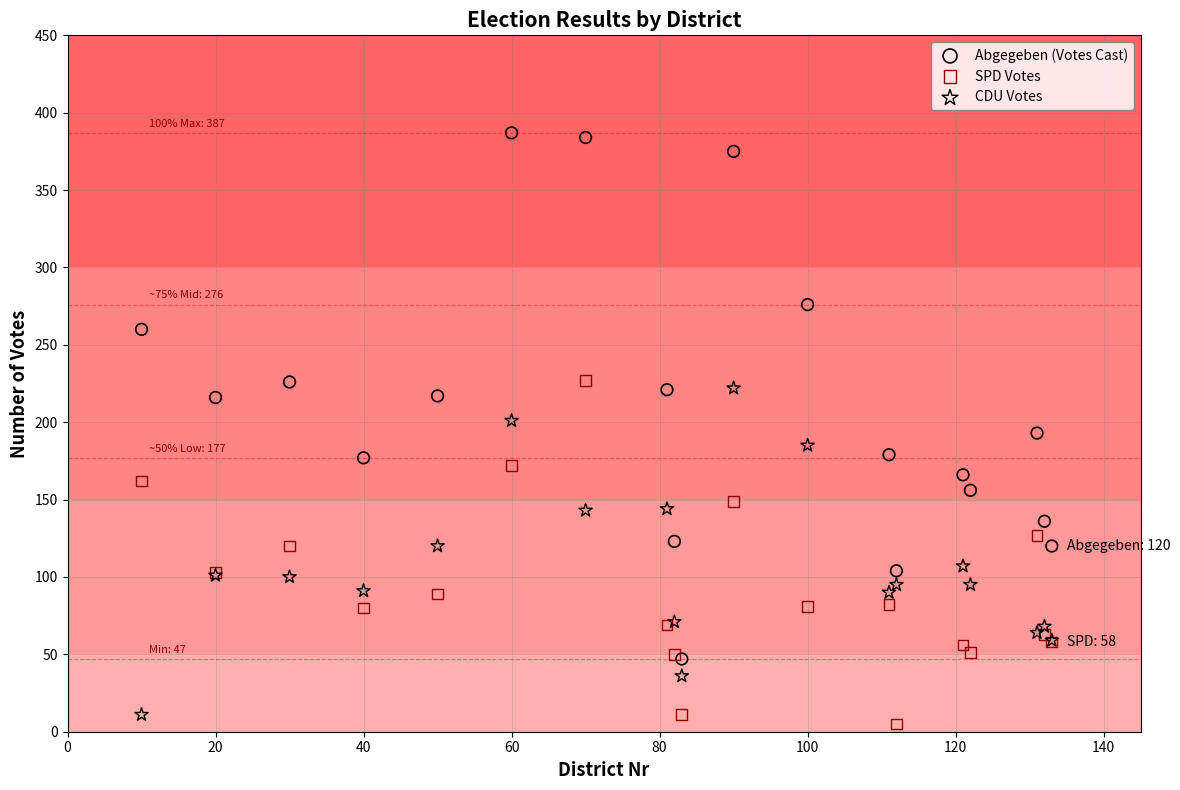

What are all the series names shown in the legend?

Abgegeben (Votes Cast), SPD Votes, CDU Votes